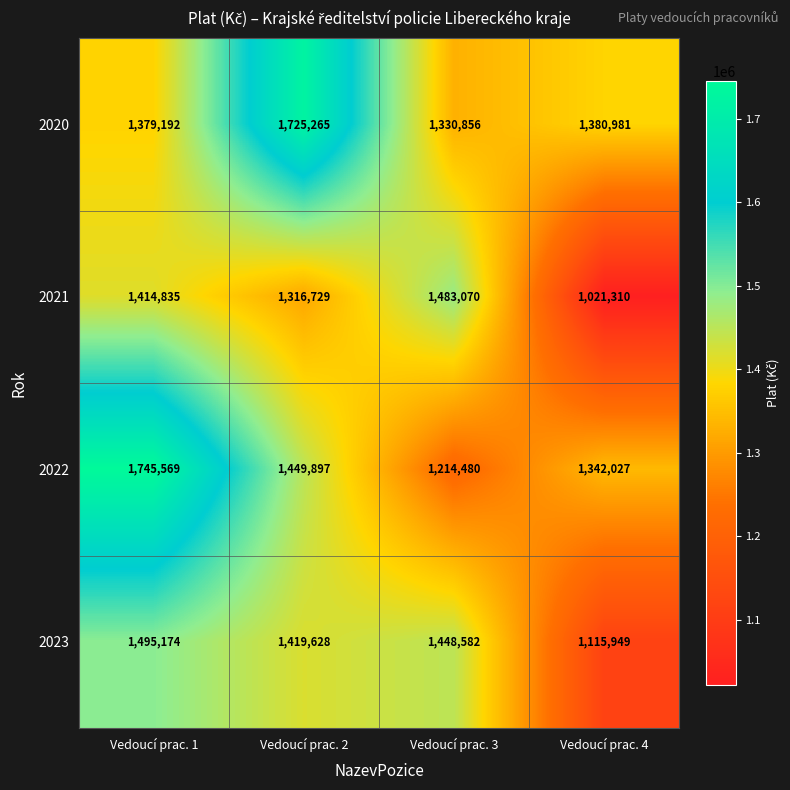

List the series in order of their peak value, highest first.

2022, 2020, 2023, 2021